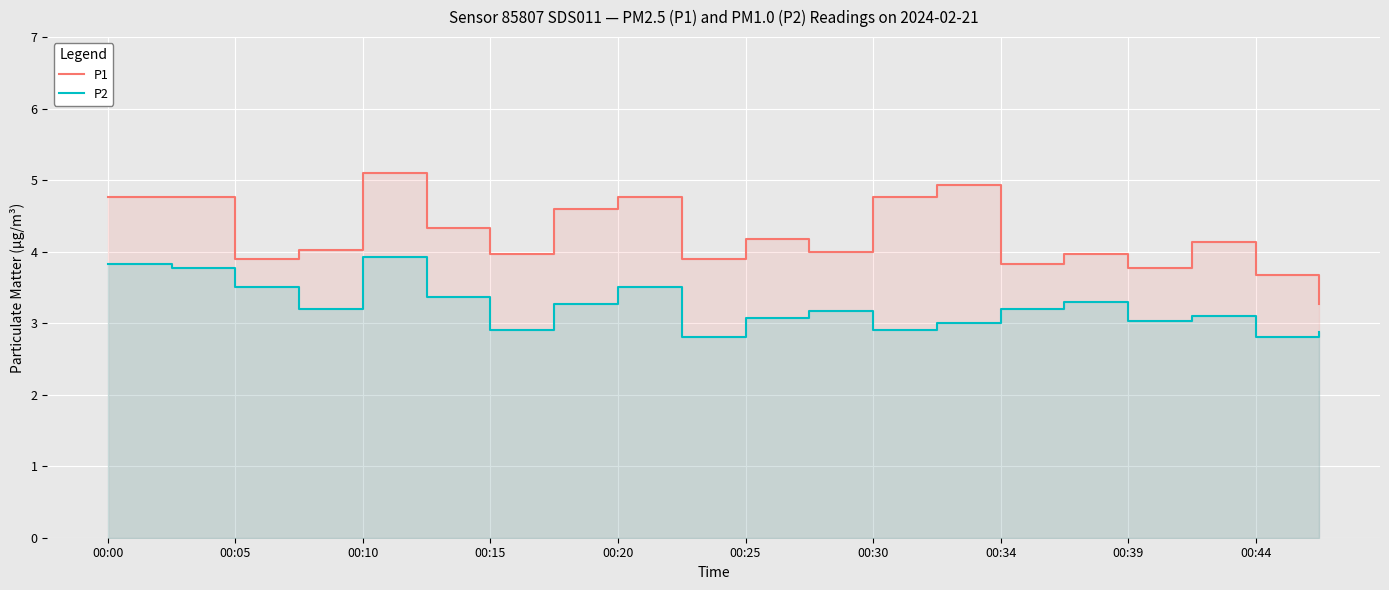

Reading right to left, what are all the values shown in this chart?

P1: 3.3	3.7	4.1	3.8	4.0	3.8	4.9	4.8	4.0	4.2	3.9	4.8	4.6	4.0	4.3	5.1	4.0	3.9	4.8	4.8
P2: 2.9	2.8	3.1	3.0	3.3	3.2	3.0	2.9	3.2	3.1	2.8	3.5	3.3	2.9	3.4	3.9	3.2	3.5	3.8	3.8